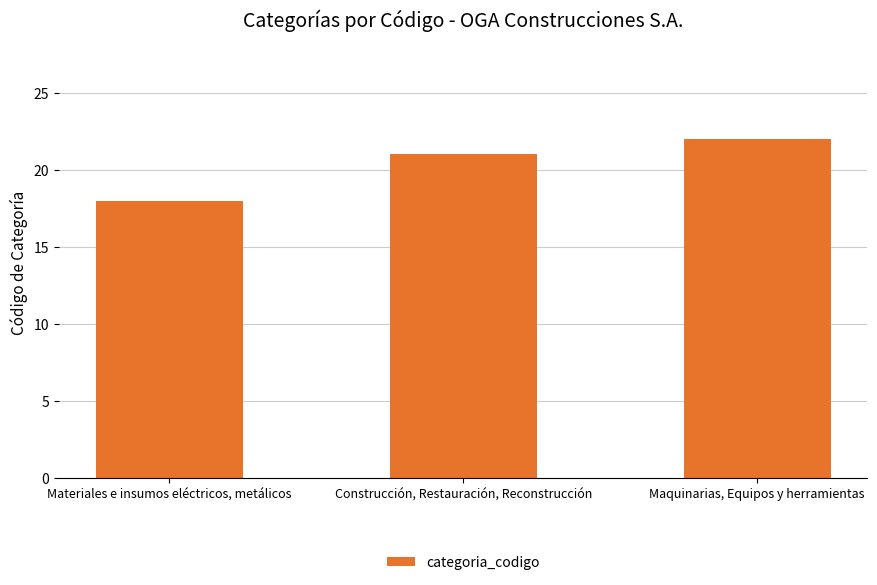

Rank the categories by value from lowest to highest.

Materiales e insumos eléctricos, metálicos, Construcción, Restauración, Reconstrucción, Maquinarias, Equipos y herramientas